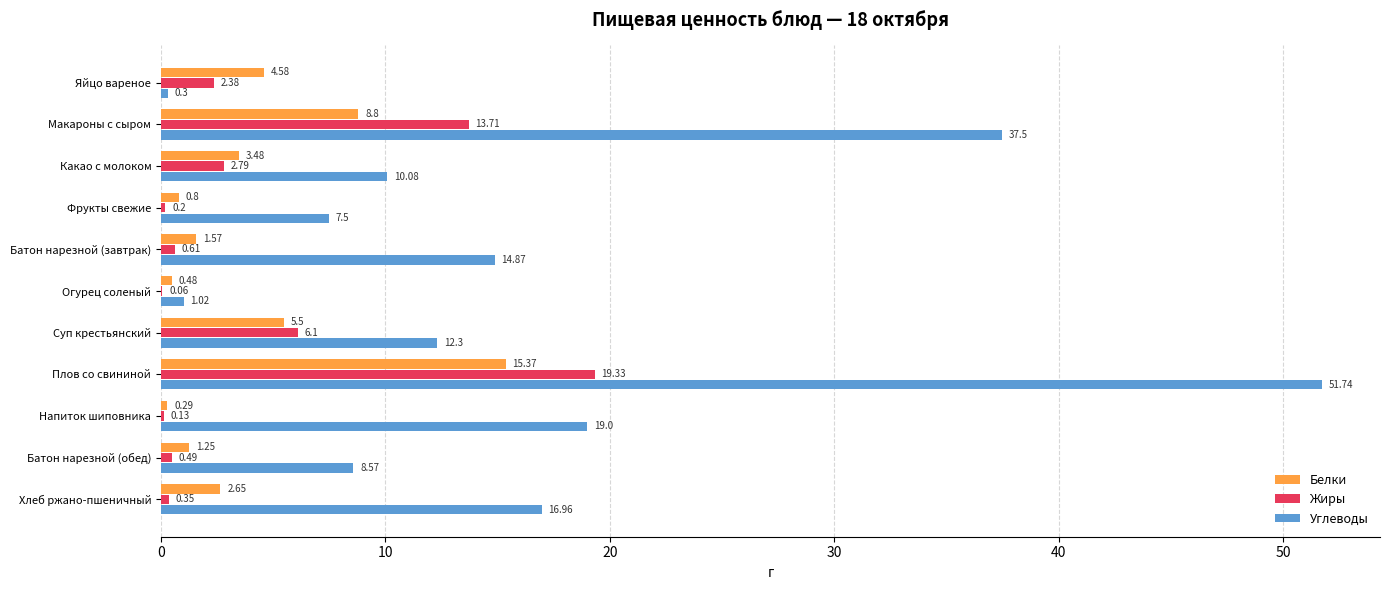

What is the total value across all series at Плов со свининой?

86.4